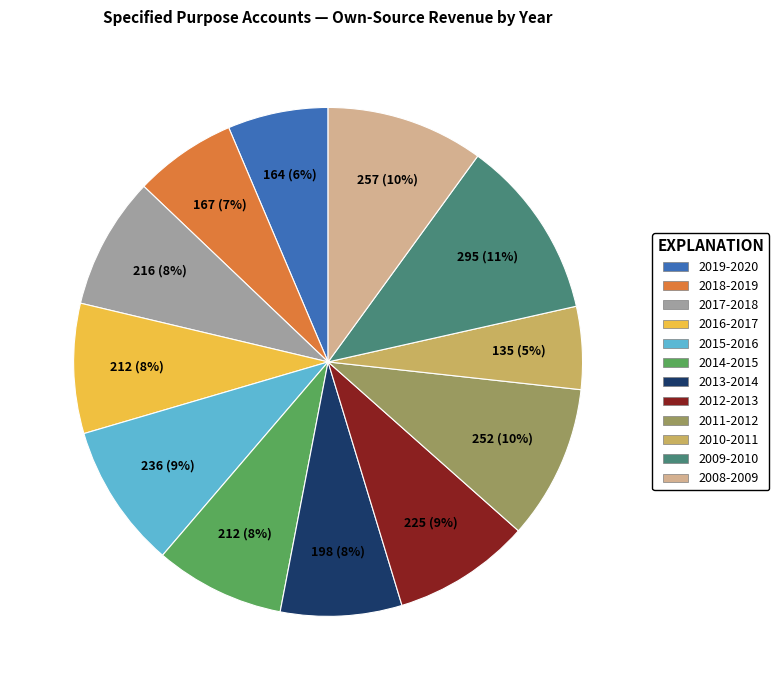

Is there any slice that represents more than half of the pie?

No